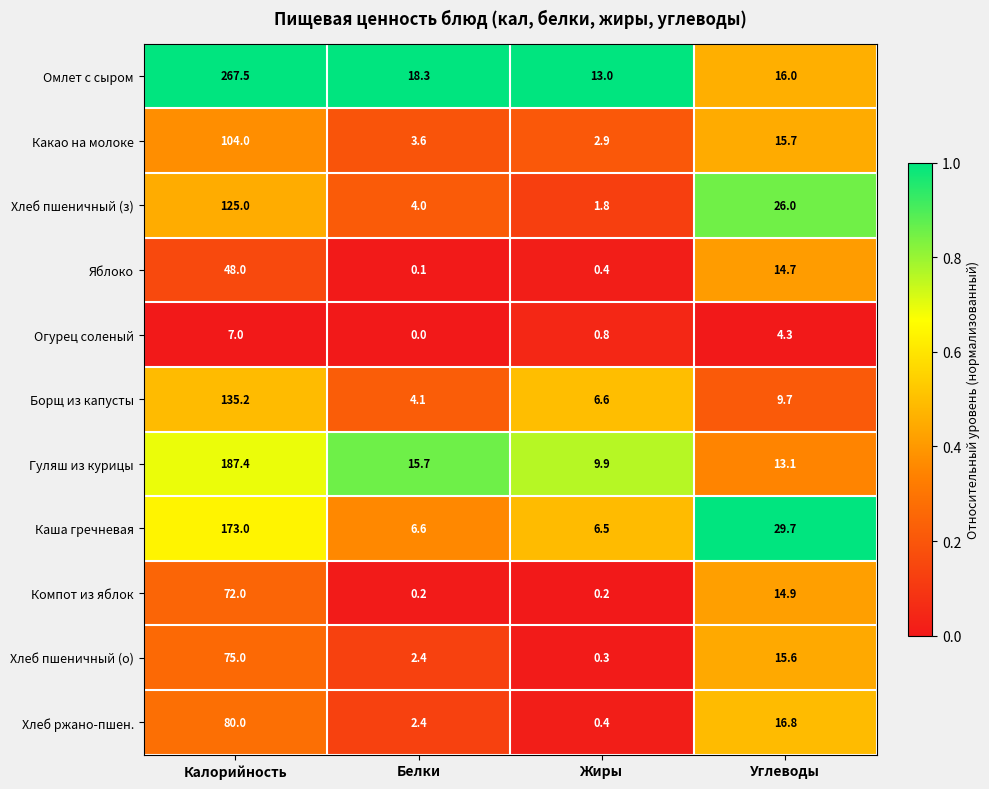

What is the difference between the maximum and second lowest values in the Огурец соленый series?

6.2